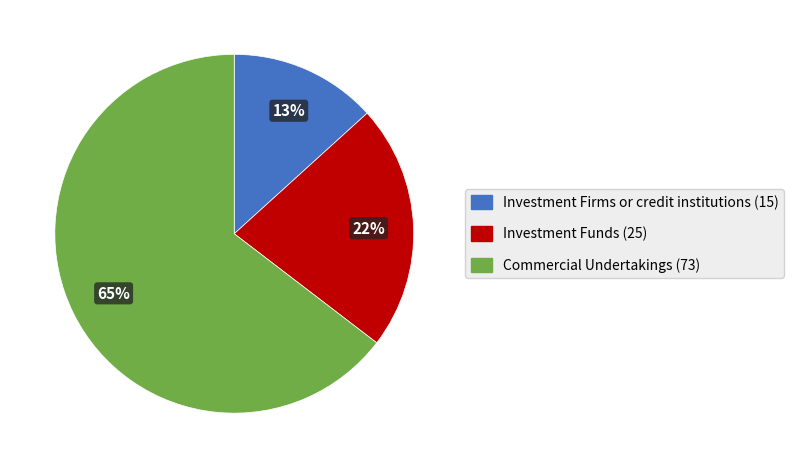

To the nearest percent, what is the average slice percentage?

33%